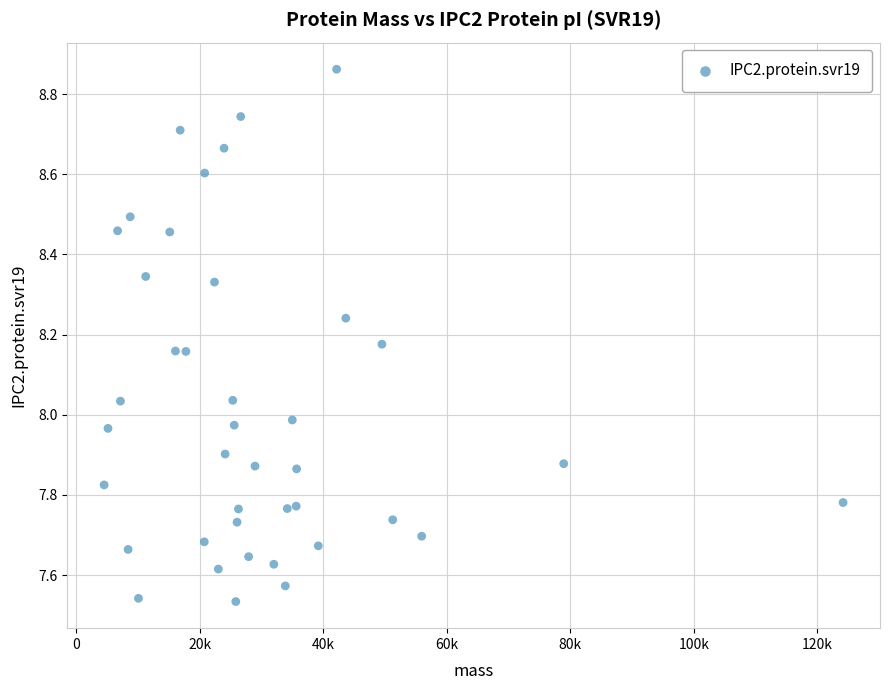

What is the range of Y values (max minus min)?

1.3